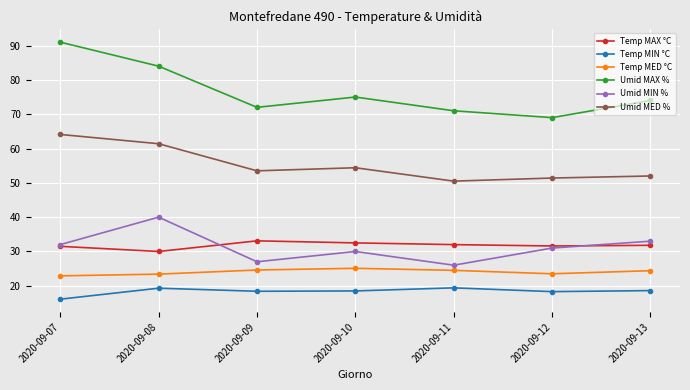

At 2020-09-10, list the series in order from largest to smallest.

Umid MAX %, Umid MED %, Temp MAX °C, Umid MIN %, Temp MED °C, Temp MIN °C